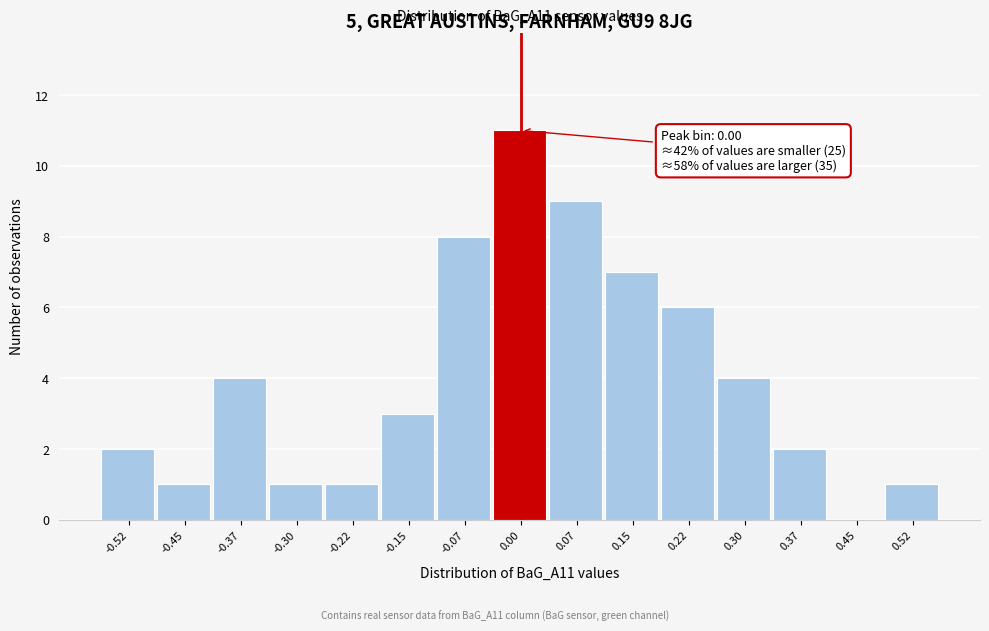

Over which range of the x-axis is the bar tallest?

-0.04 to 0.04